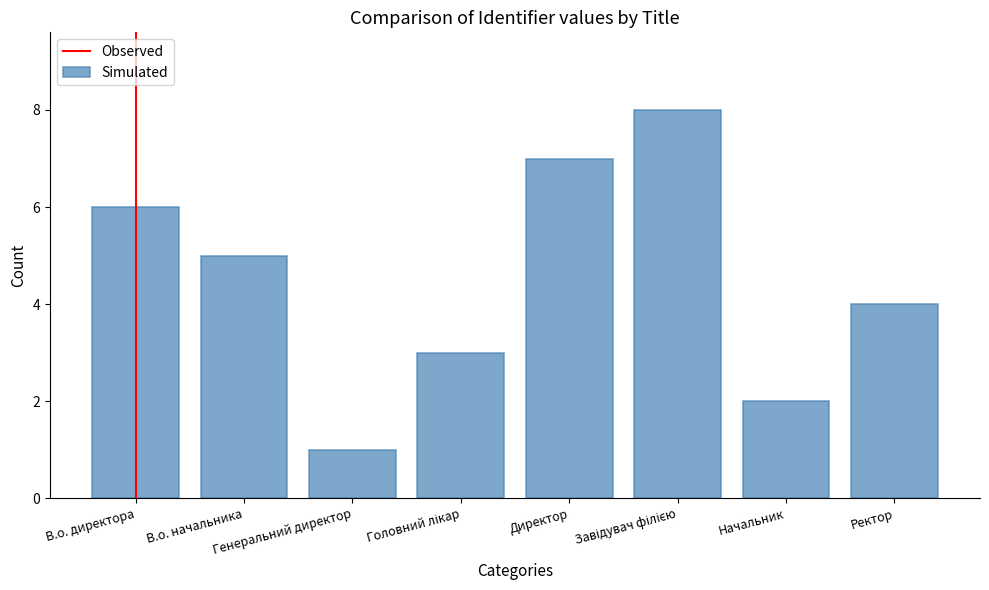

What is the difference between the maximum and minimum values?

7